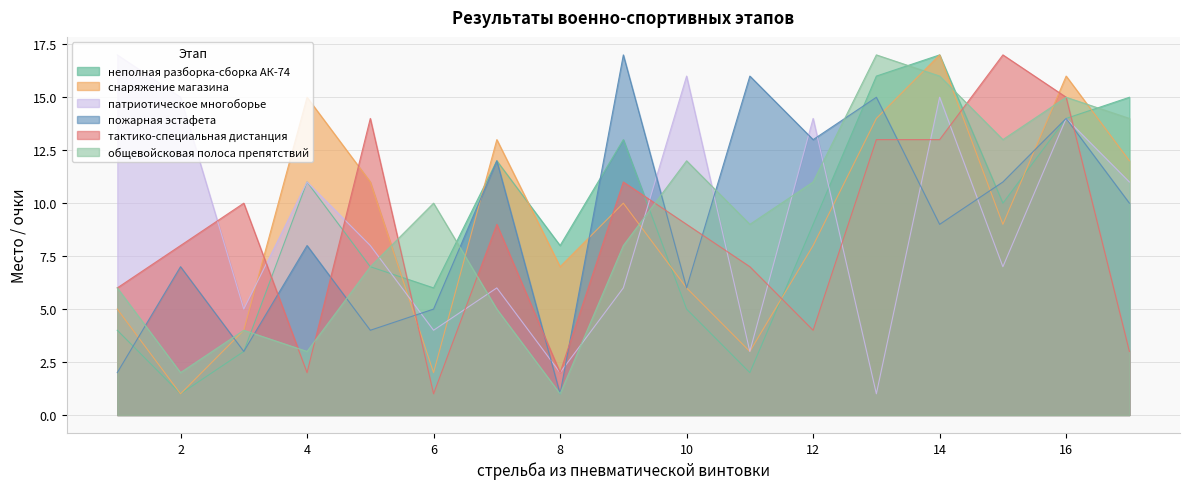

How many data points in патриотическое многоборье are above 8?

8